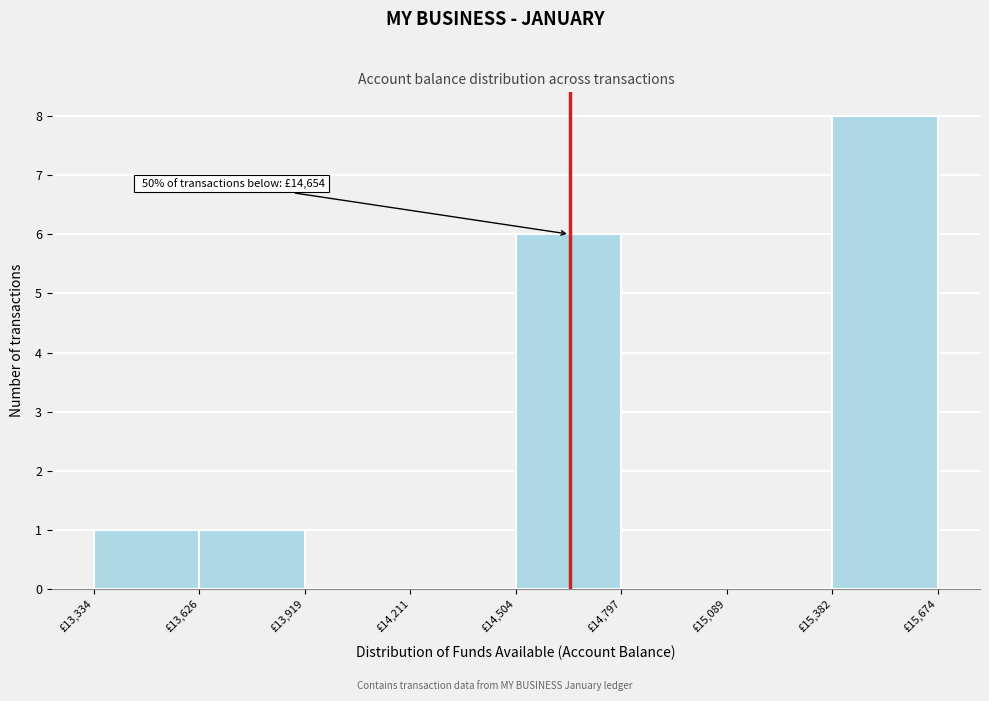

Over which range of the x-axis is the bar tallest?

15400 to 15650